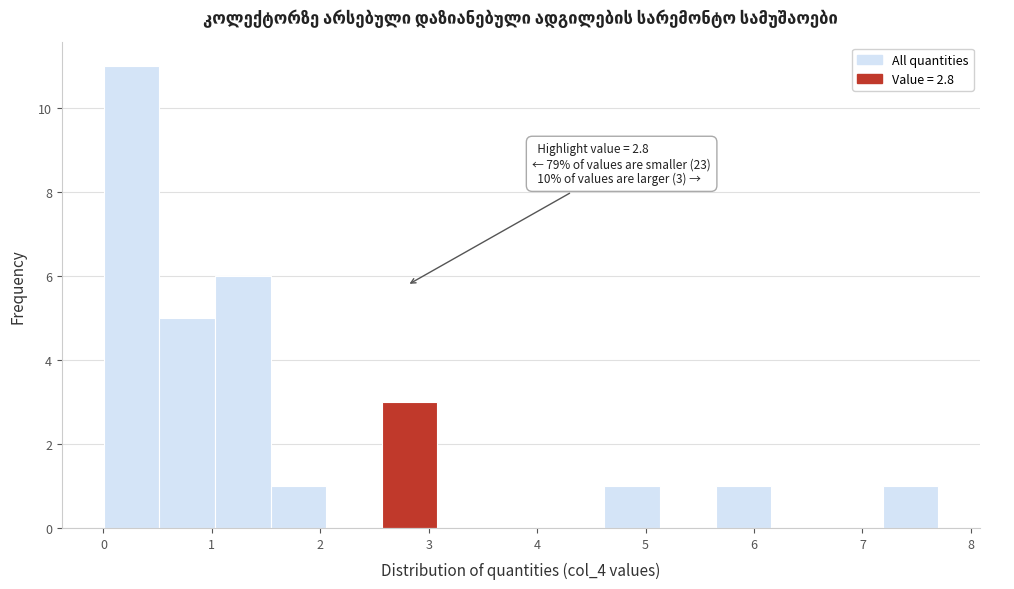

Over which range of the x-axis is the bar tallest?

0.0 to 0.5